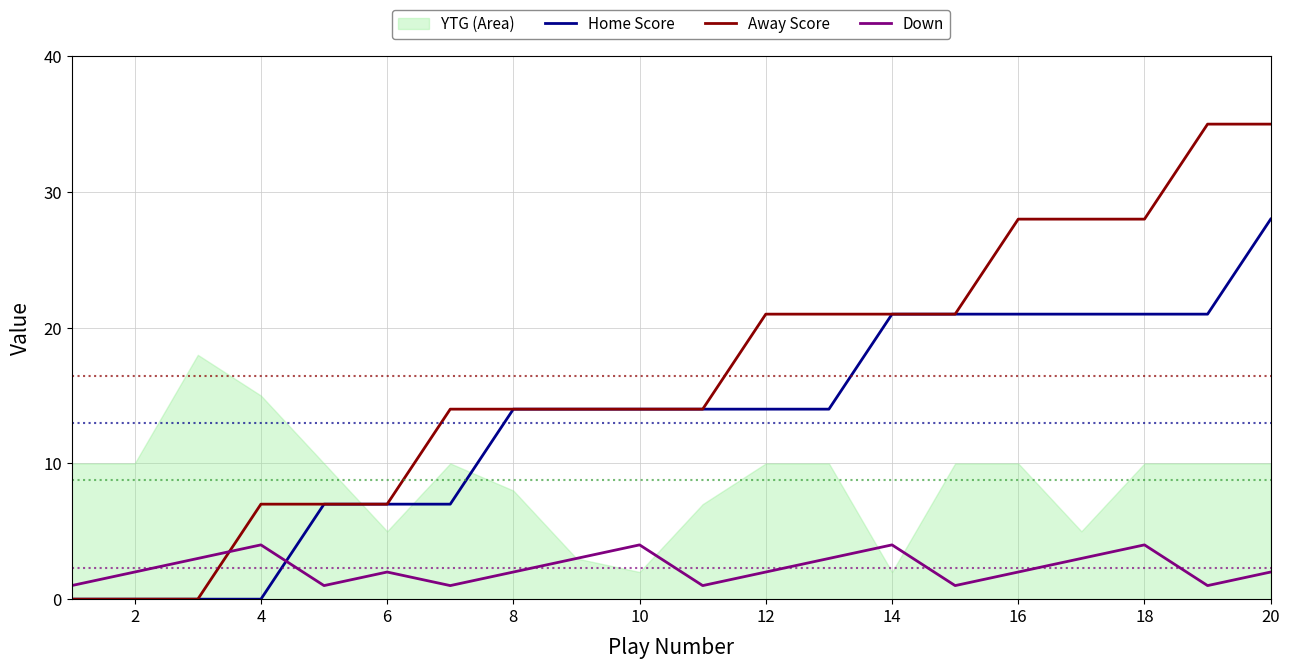

At which label does Home Score reach its peak?

20